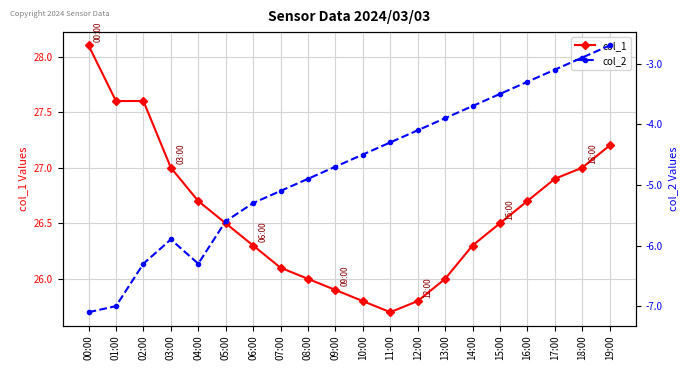

Reading right to left, list all the values displayed in this chart.

col_1: 19:00=27.2	18:00=27.0	17:00=26.9	16:00=26.7	15:00=26.5	14:00=26.3	13:00=26.0	12:00=25.8	11:00=25.7	10:00=25.8	09:00=25.9	08:00=26.0	07:00=26.1	06:00=26.3	05:00=26.5	04:00=26.7	03:00=27.0	02:00=27.6	01:00=27.6	00:00=28.1
col_2: 19:00=-2.7	18:00=-2.9	17:00=-3.1	16:00=-3.3	15:00=-3.5	14:00=-3.7	13:00=-3.9	12:00=-4.1	11:00=-4.3	10:00=-4.5	09:00=-4.7	08:00=-4.9	07:00=-5.1	06:00=-5.3	05:00=-5.6	04:00=-6.3	03:00=-5.9	02:00=-6.3	01:00=-7.0	00:00=-7.1